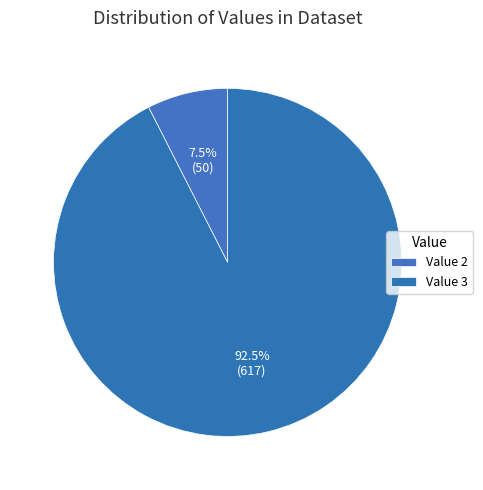

Which slice is the largest?

3